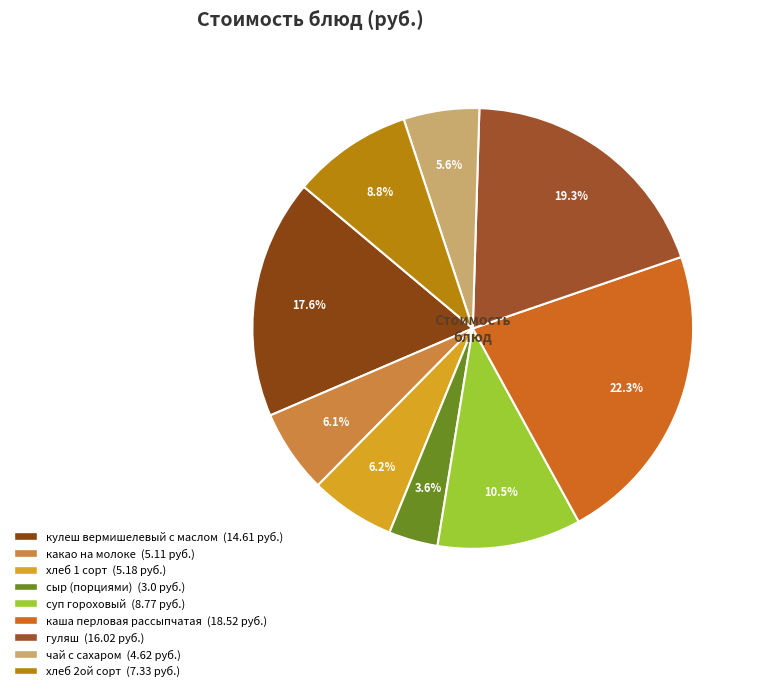

To the nearest percent, what is the difference between the каша перловая рассыпчатая and кулеш вермишелевый с маслом slice percentages?

5%